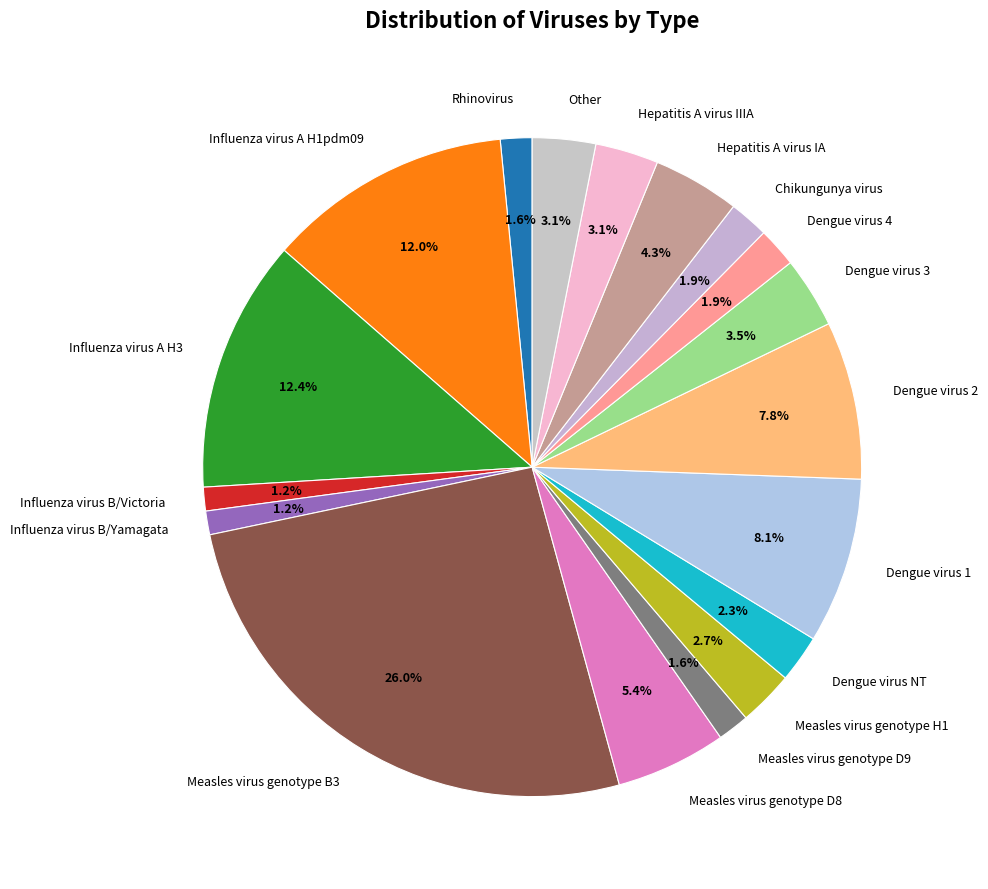

Is it true that Rhinovirus is 2% of the pie?

True